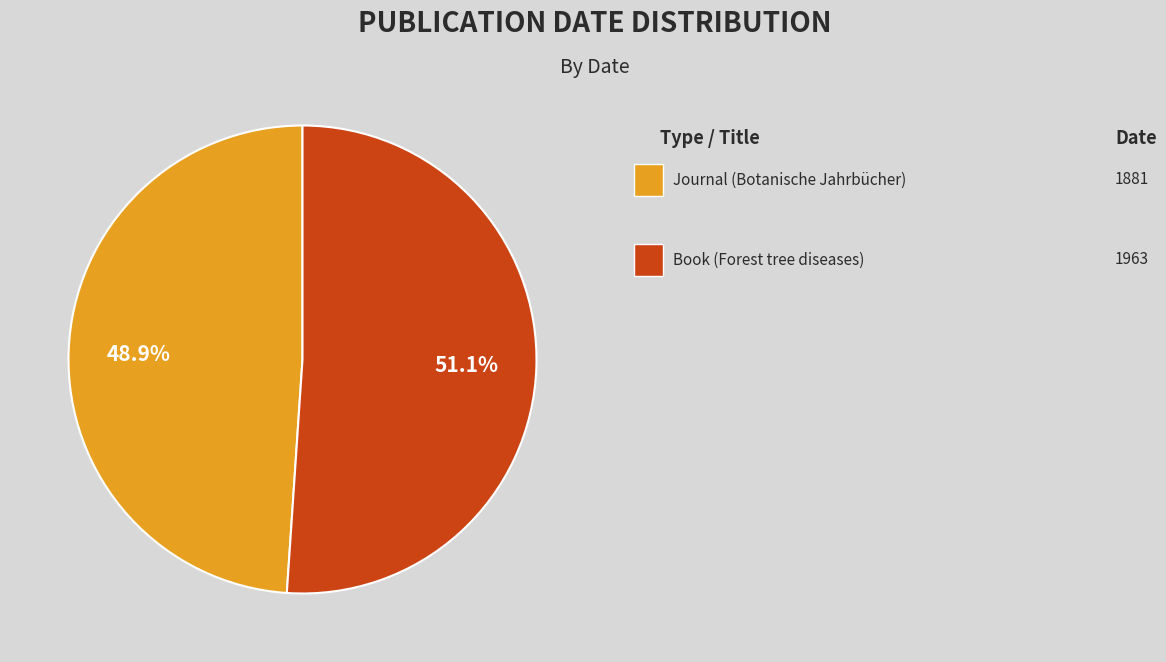

Count the number of slices in the pie.

2